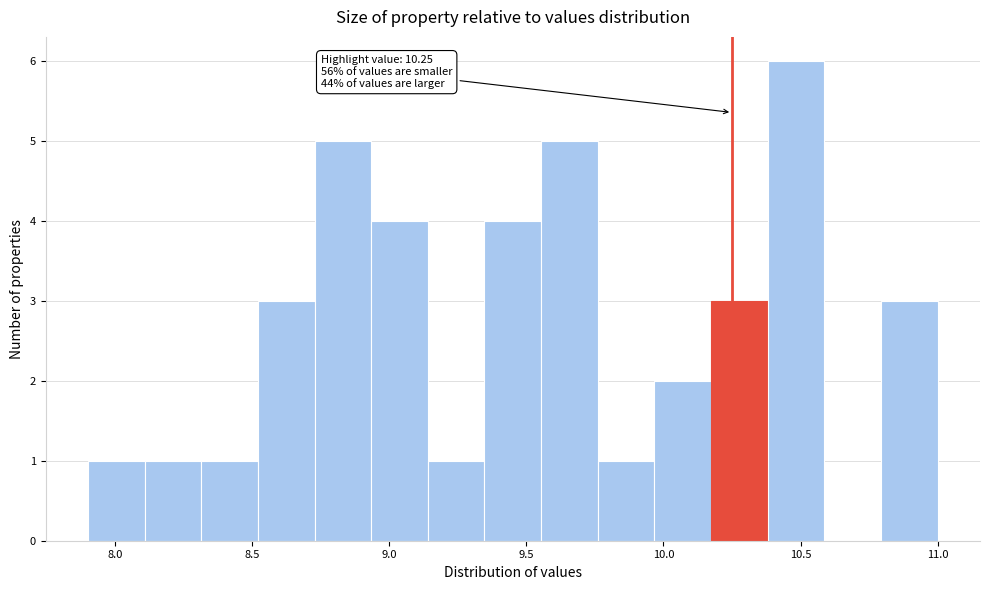

Over which range of the x-axis is the bar tallest?

10.40 to 10.60